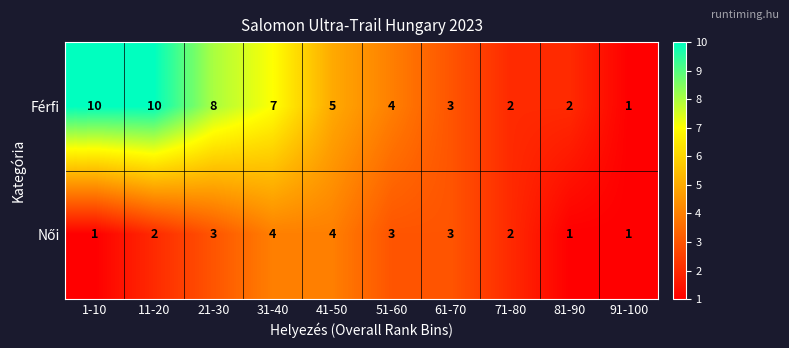

What is the average value of the Férfi series?

5